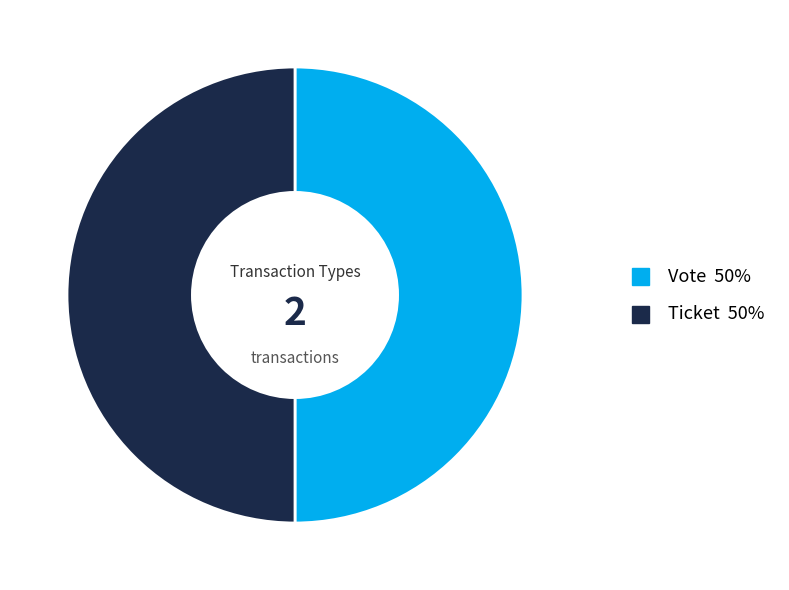

How many segments does this pie chart have?

2